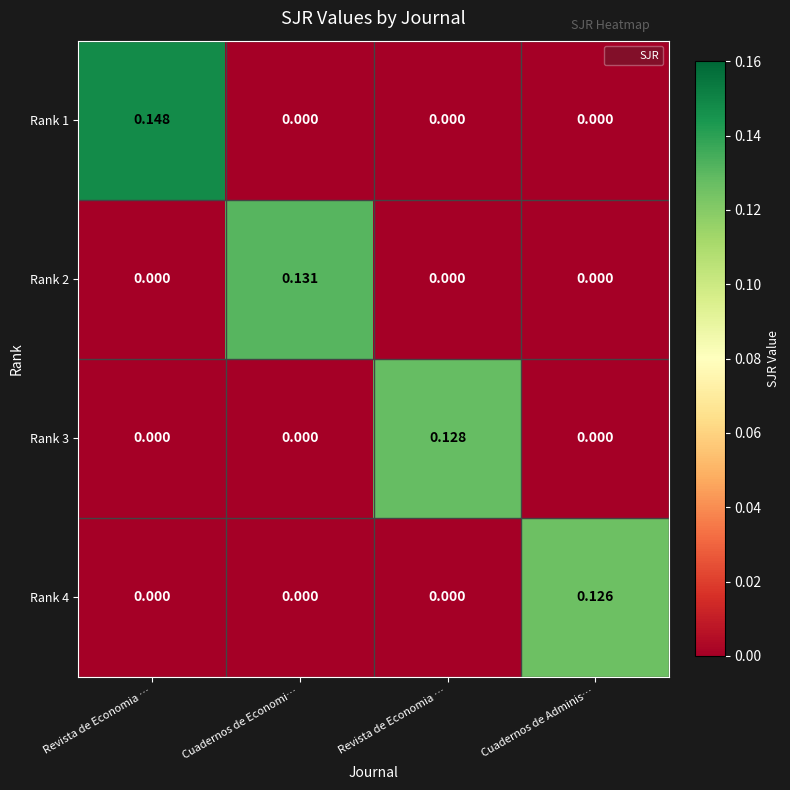

How many distinct data groups are displayed?

4